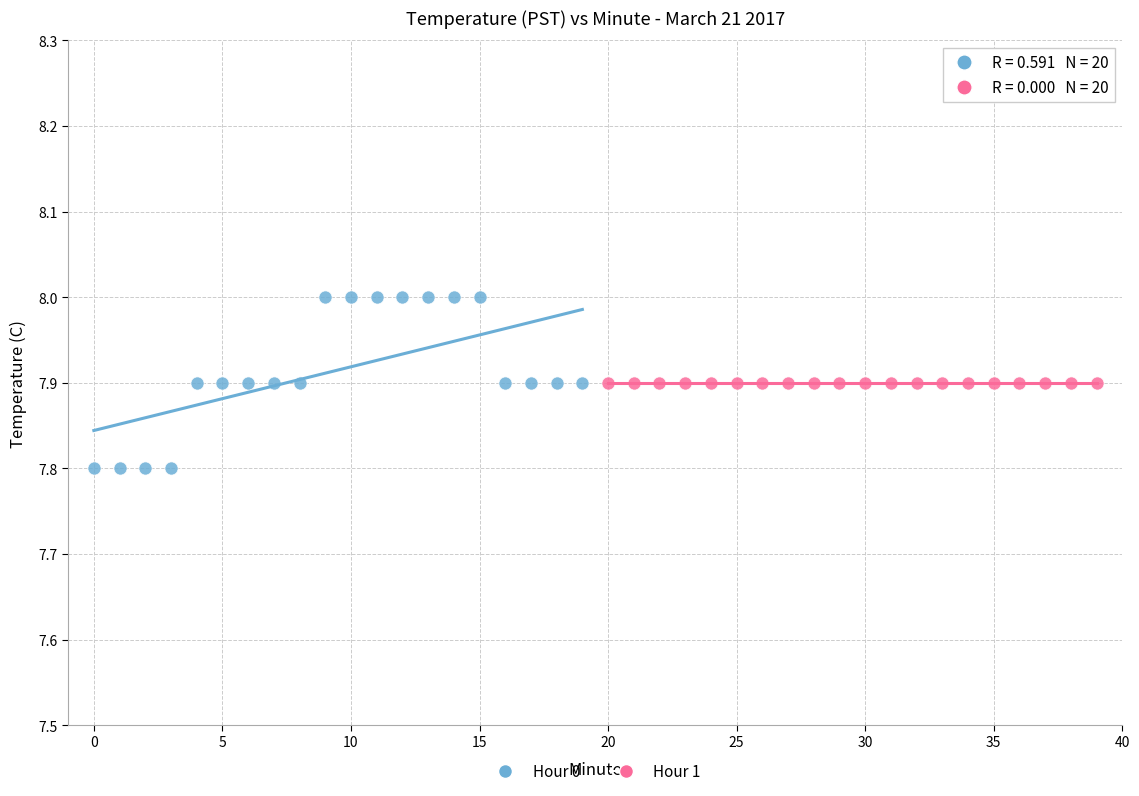

Which series reaches the minimum Y coordinate?

Hour 0